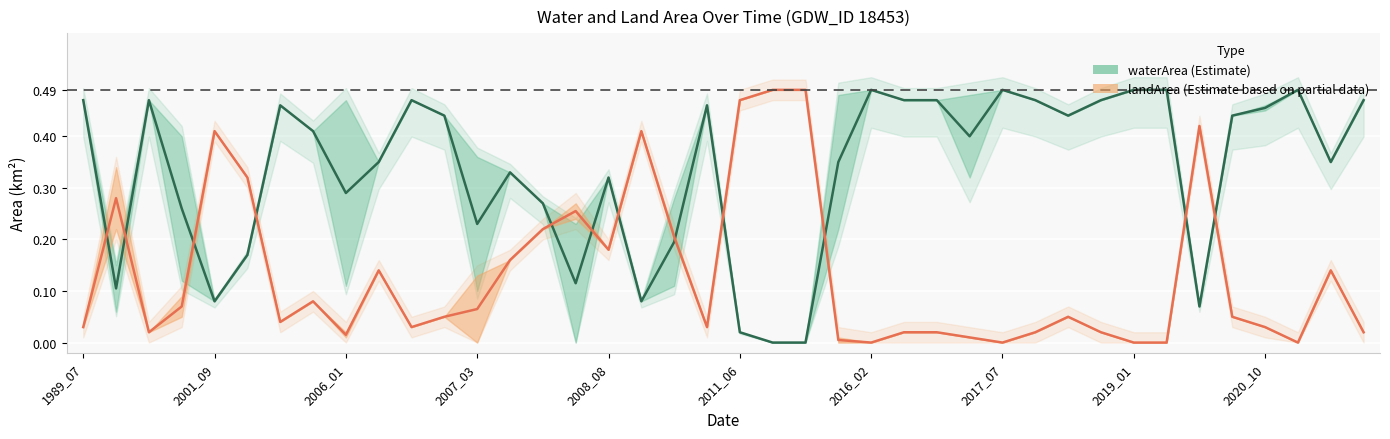

What is the total value across all series at 35?

0.5